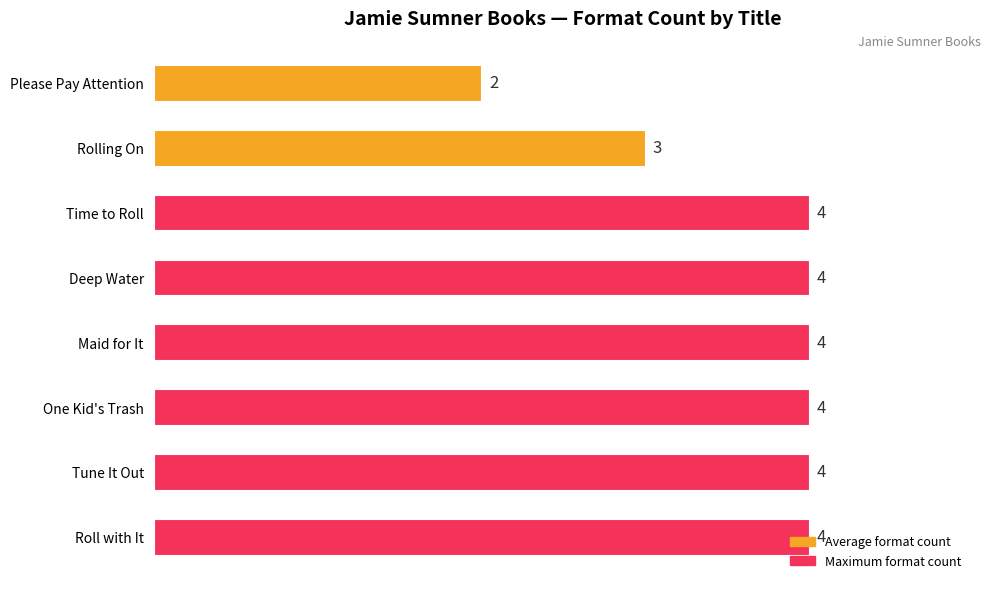

How many values are between 4 and 5?

6